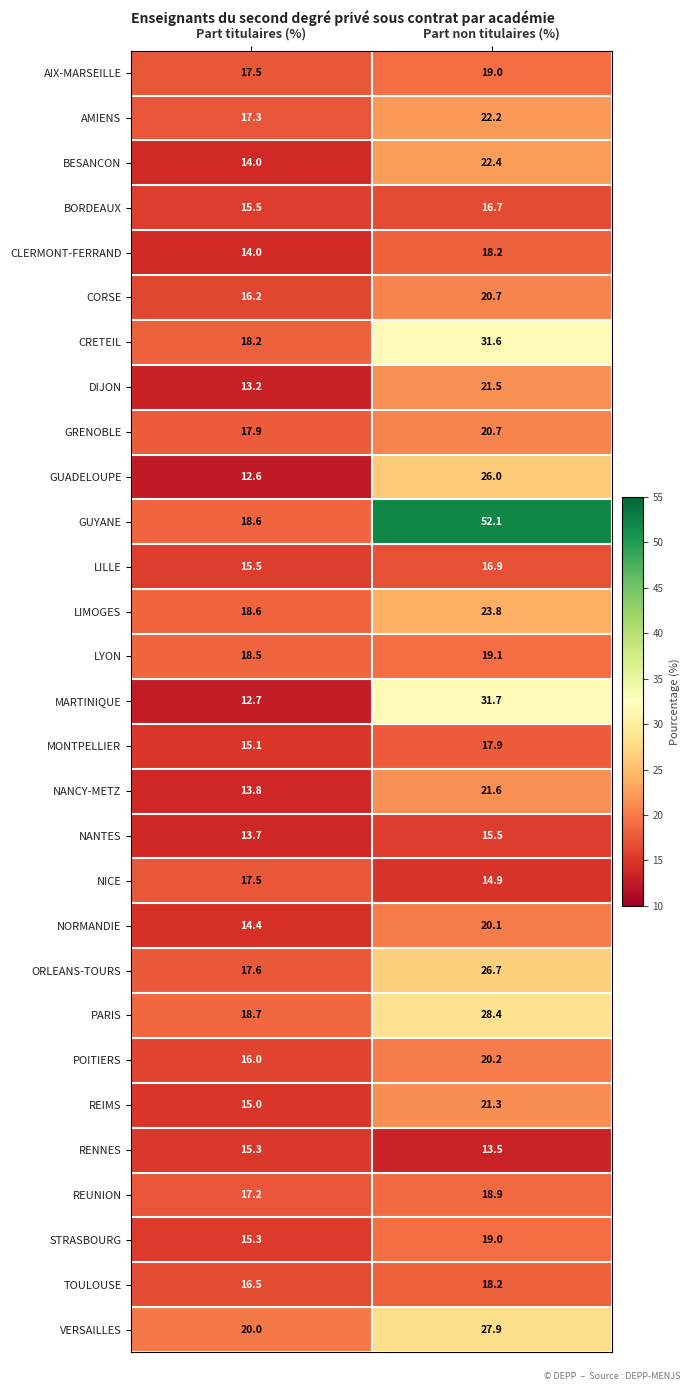

At which label does VERSAILLES first exceed 27?

Part non titulaires (%)